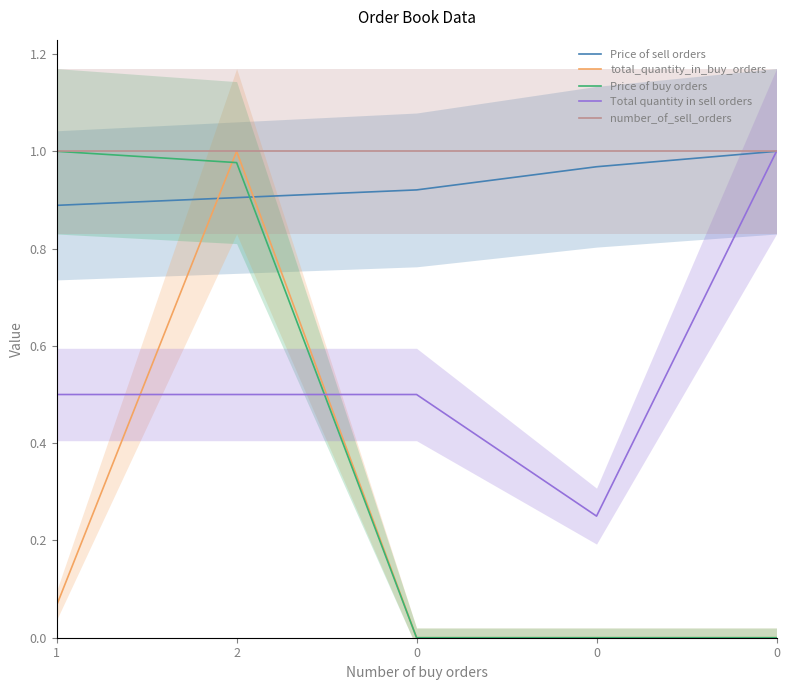

Reading right to left, what are all the values shown in this chart?

Price of sell orders: 0=1.0	0=1.0	0=0.9	2=0.9	1=0.9
total_quantity_in_buy_orders: 0=0.0	0=0.0	0=0.0	2=1.0	1=0.1
Price of buy orders: 0=0.0	0=0.0	0=0.0	2=1.0	1=1.0
Total quantity in sell orders: 0=1.0	0=0.2	0=0.5	2=0.5	1=0.5
number_of_sell_orders: 0=1.0	0=1.0	0=1.0	2=1.0	1=1.0